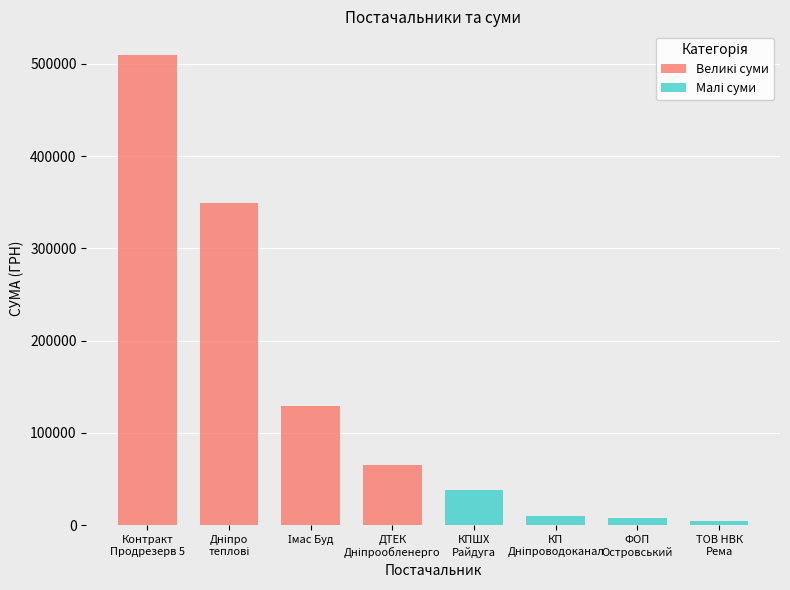

List the labels in order of Малі суми value, largest first.

КПШХ
Райдуга, КП
Дніпроводоканал, ФОП
Островський, ТОВ НВК
Рема, Контракт
Продрезерв 5, Дніпро
теплові, Імас Буд, ДТЕК
Дніпрообленерго